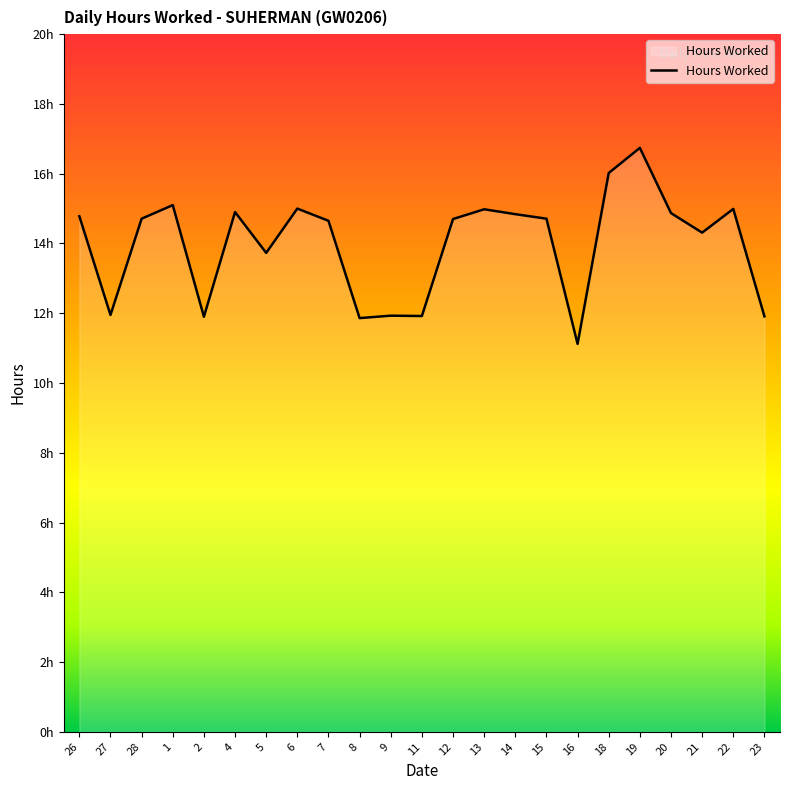

Is this an area chart (filled region under the line)?

Yes